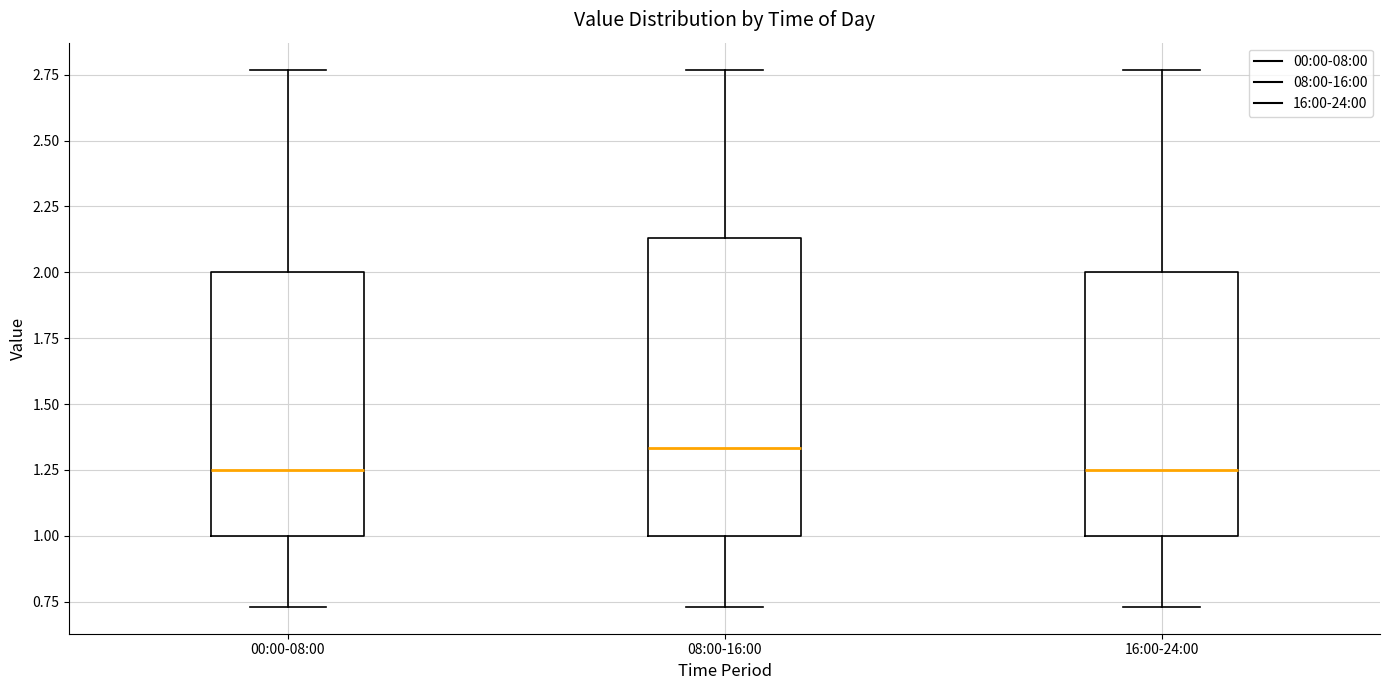

Reading left to right, transcribe this box plot: for each box, give where its median line is, the range the box spans, and where its two whiskers end, as read against the y-axis. The values are not printed on the chart, so give them approximately, as read against the axis.

00:00-08:00: median 1.25, box 1.00 to 2.00, whiskers 0.75 to 2.75
08:00-16:00: median 1.35, box 1.00 to 2.15, whiskers 0.75 to 2.75
16:00-24:00: median 1.25, box 1.00 to 2.00, whiskers 0.75 to 2.75